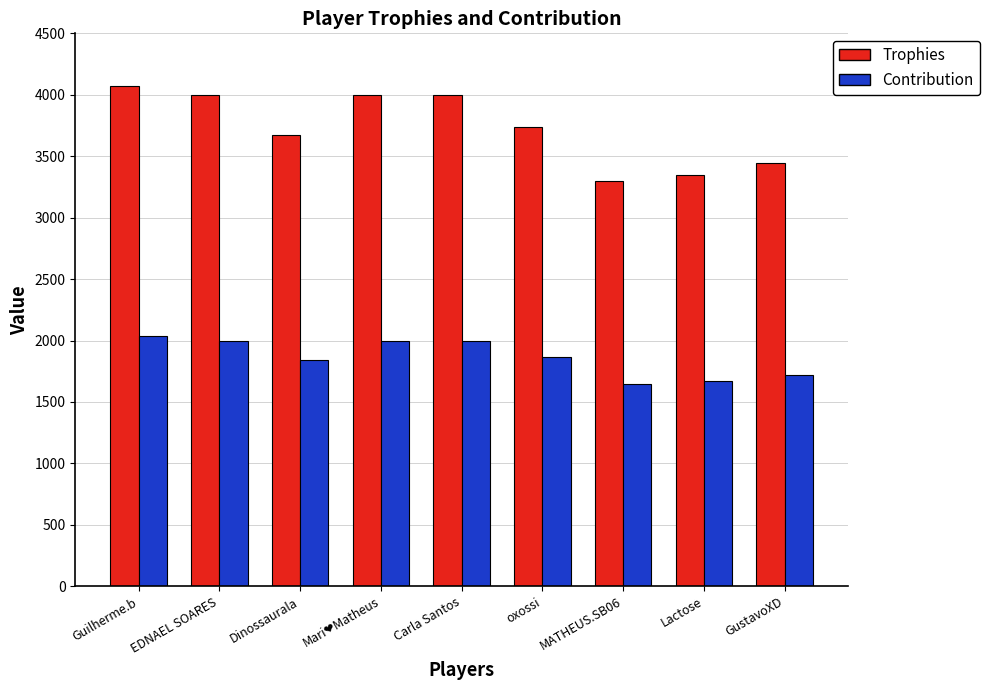

Where is Trophies nearest to the value 3687?

Dinossaurala